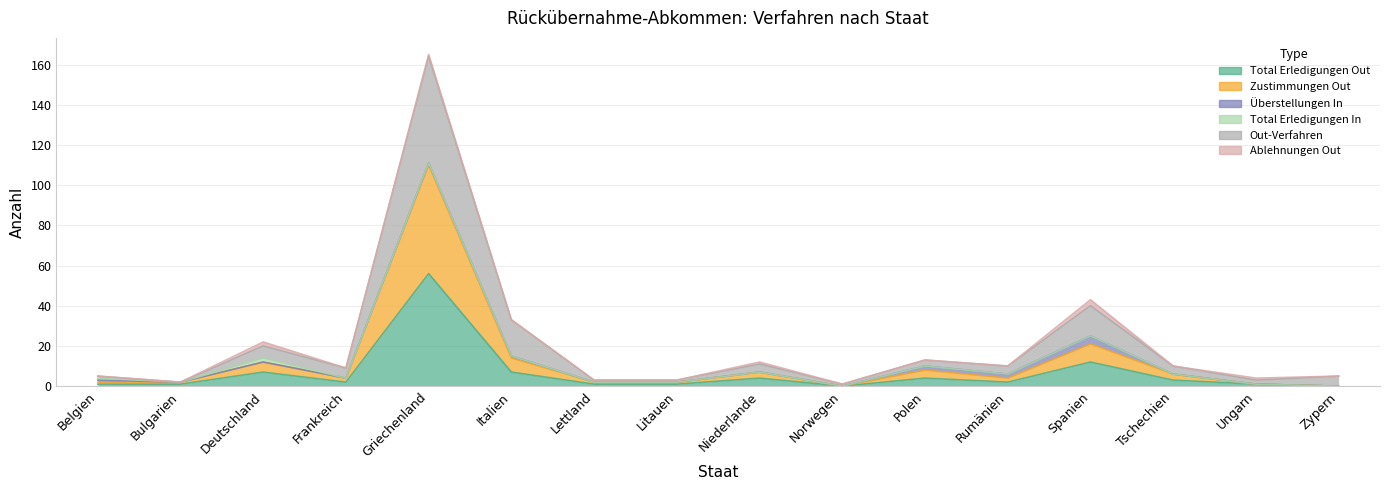

Between Griechenland and Spanien, which is larger?

Griechenland